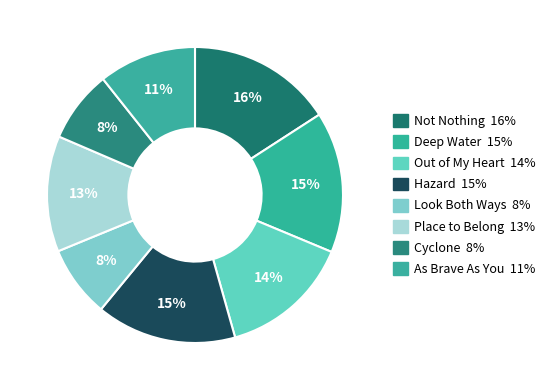

True or false: As Brave As You accounts for 5% of the total.

False